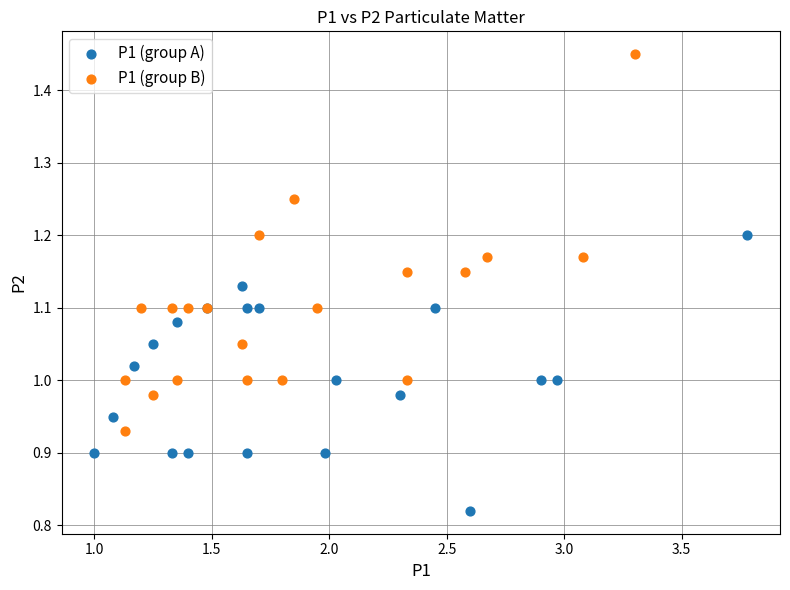

Which series reaches the minimum Y coordinate?

P1 (group A)